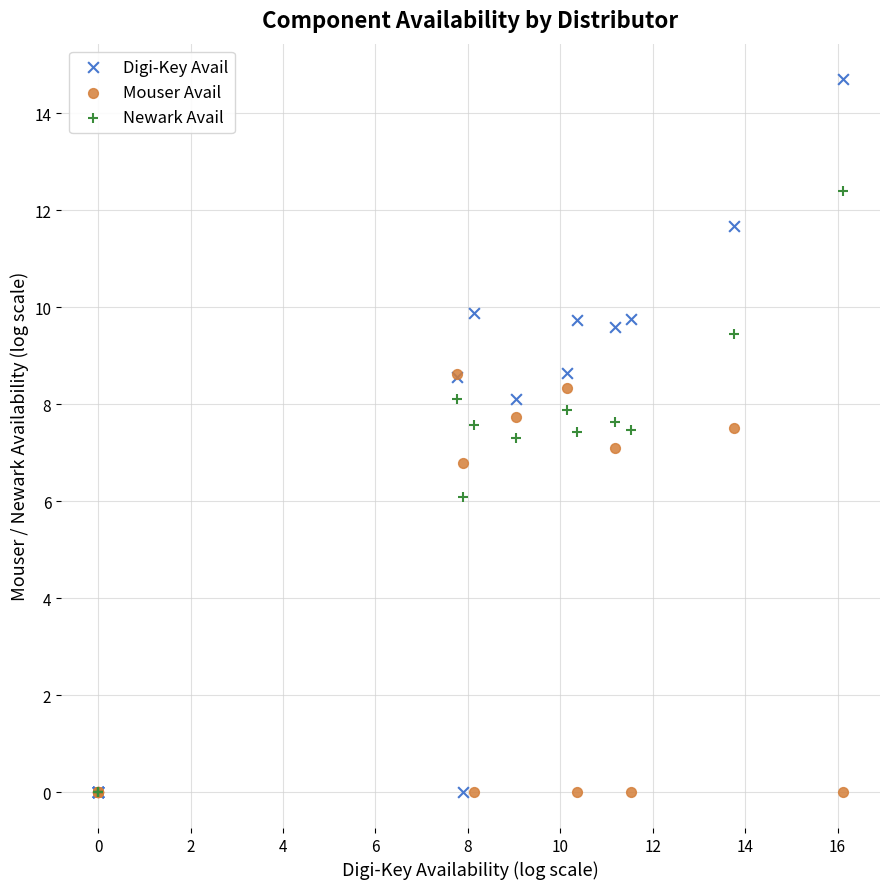

In the Mouser Avail series, what Y value is closest to 4?

6.8